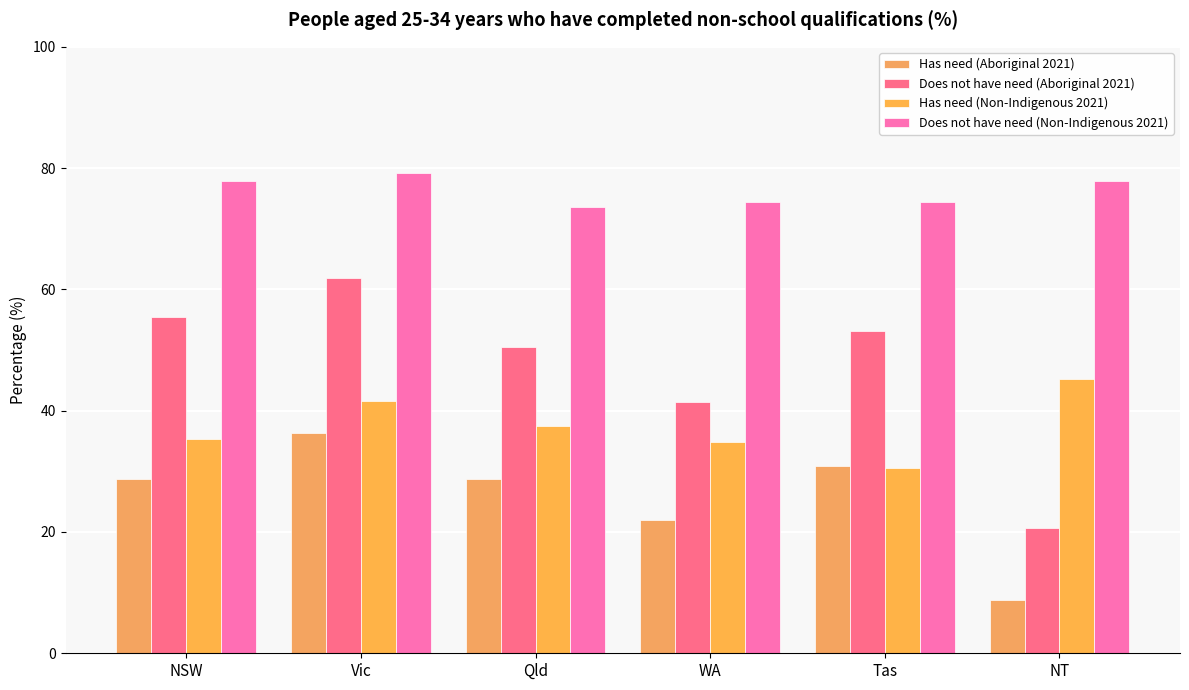

Rank the categories by Does not have need (Aboriginal 2021) value from lowest to highest.

NT, WA, Qld, Tas, NSW, Vic